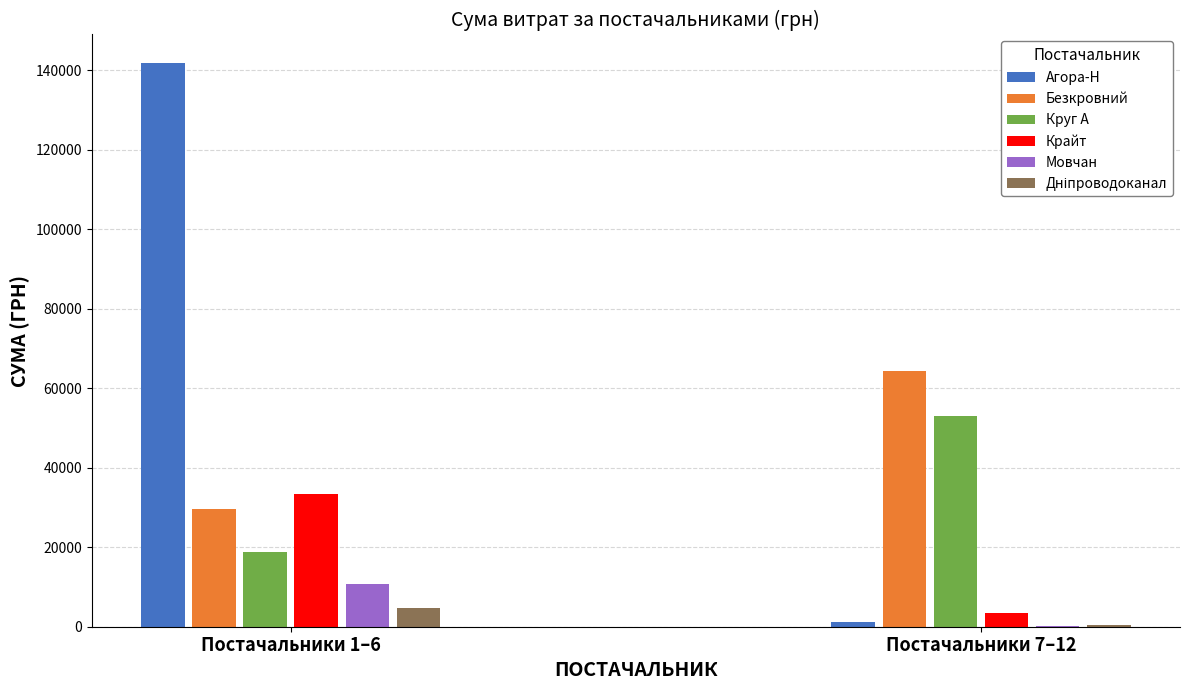

Reading left to right, extract all data points from this chart.

ТОВ "Агора-Н"=141847.5	ФОП "Безкровний В.А."=29497.4	ТОВ "Круг А"=18762.3	ТОВ "Крайт"=33282.1	ФОП "Мовчан Є.В."=10854.2	КП "Дніпроводоканал"=4730.0	ТОВ КТП "Торгсервіс-Дніпро"=1100.7	ТОВ "Стронгділ"=64293.0	ТОВ "Карон груп"=52936.8	ФОП "Тесьолкіна І.Ю."=3387.1	ПАТ "Дніпрогаз"=179.0	Дніпропетровська філія ПАТ "Укртелеком"=464.0